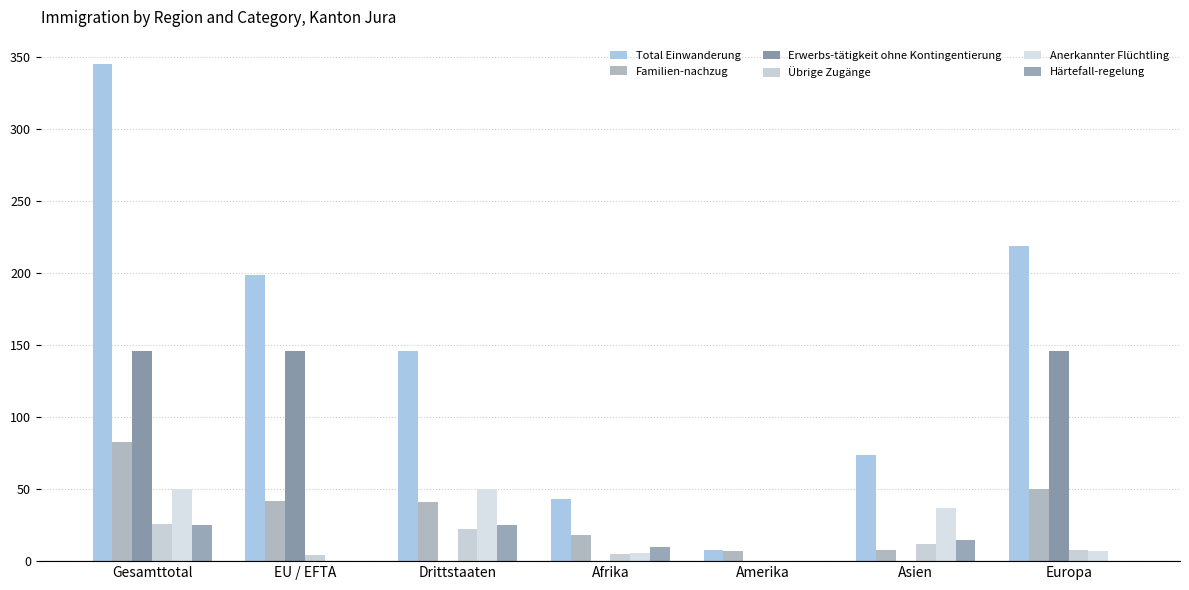

Are the bars horizontal?

No